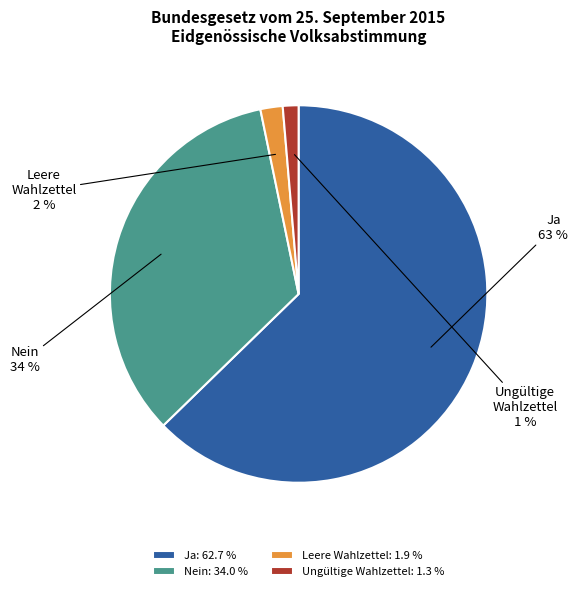

Which category accounts for the majority?

Ja